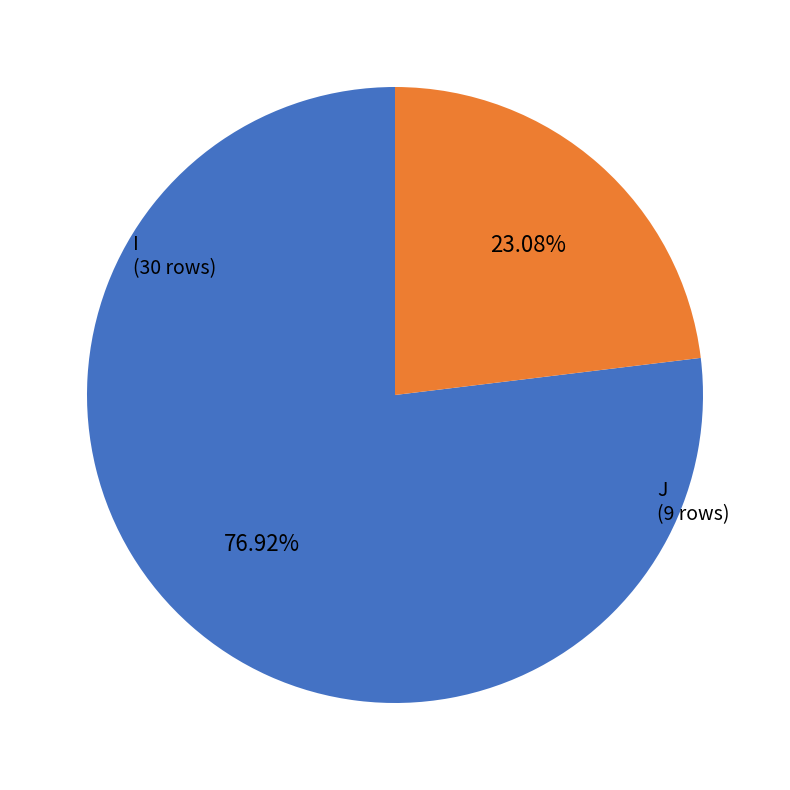

Is the sum of J and I greater than half?

Yes